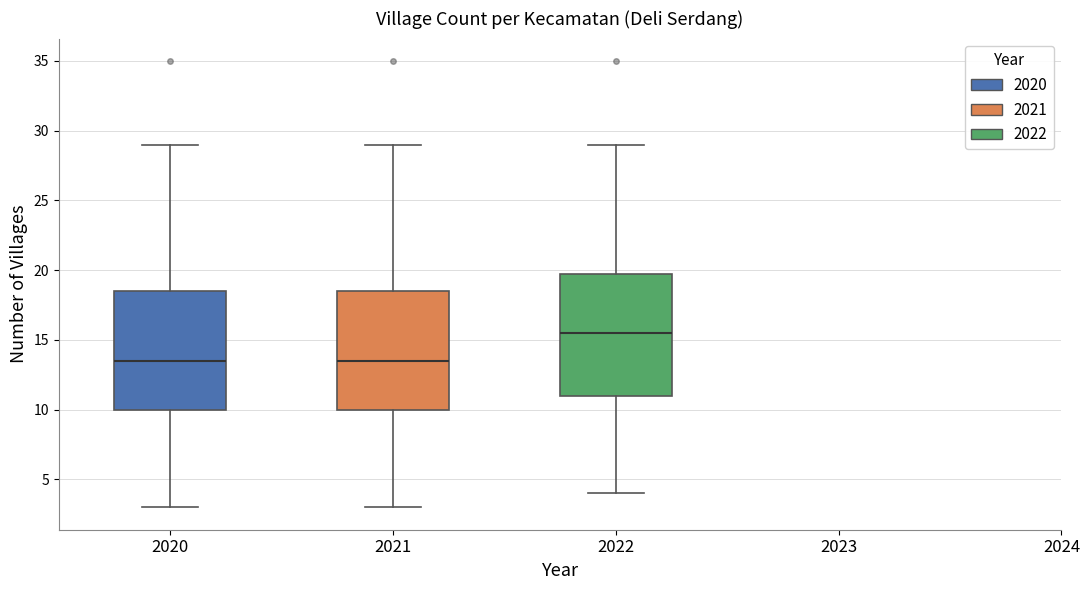

Reading left to right, read every box against the y-axis: the position of its median line, the range the box covers, and the ends of its whiskers. The values are not printed on the chart, so give them approximately, as read against the axis.

2020: median 13.5, box 10.0 to 18.5, whiskers 3.0 to 29.0
2021: median 13.5, box 10.0 to 18.5, whiskers 3.0 to 29.0
2022: median 15.5, box 11.0 to 20.0, whiskers 4.0 to 29.0